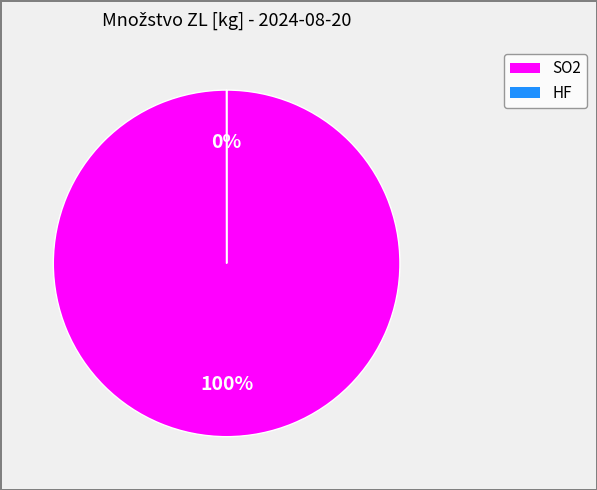

To the nearest percent, what is the combined percentage of HF and SO2?

100%